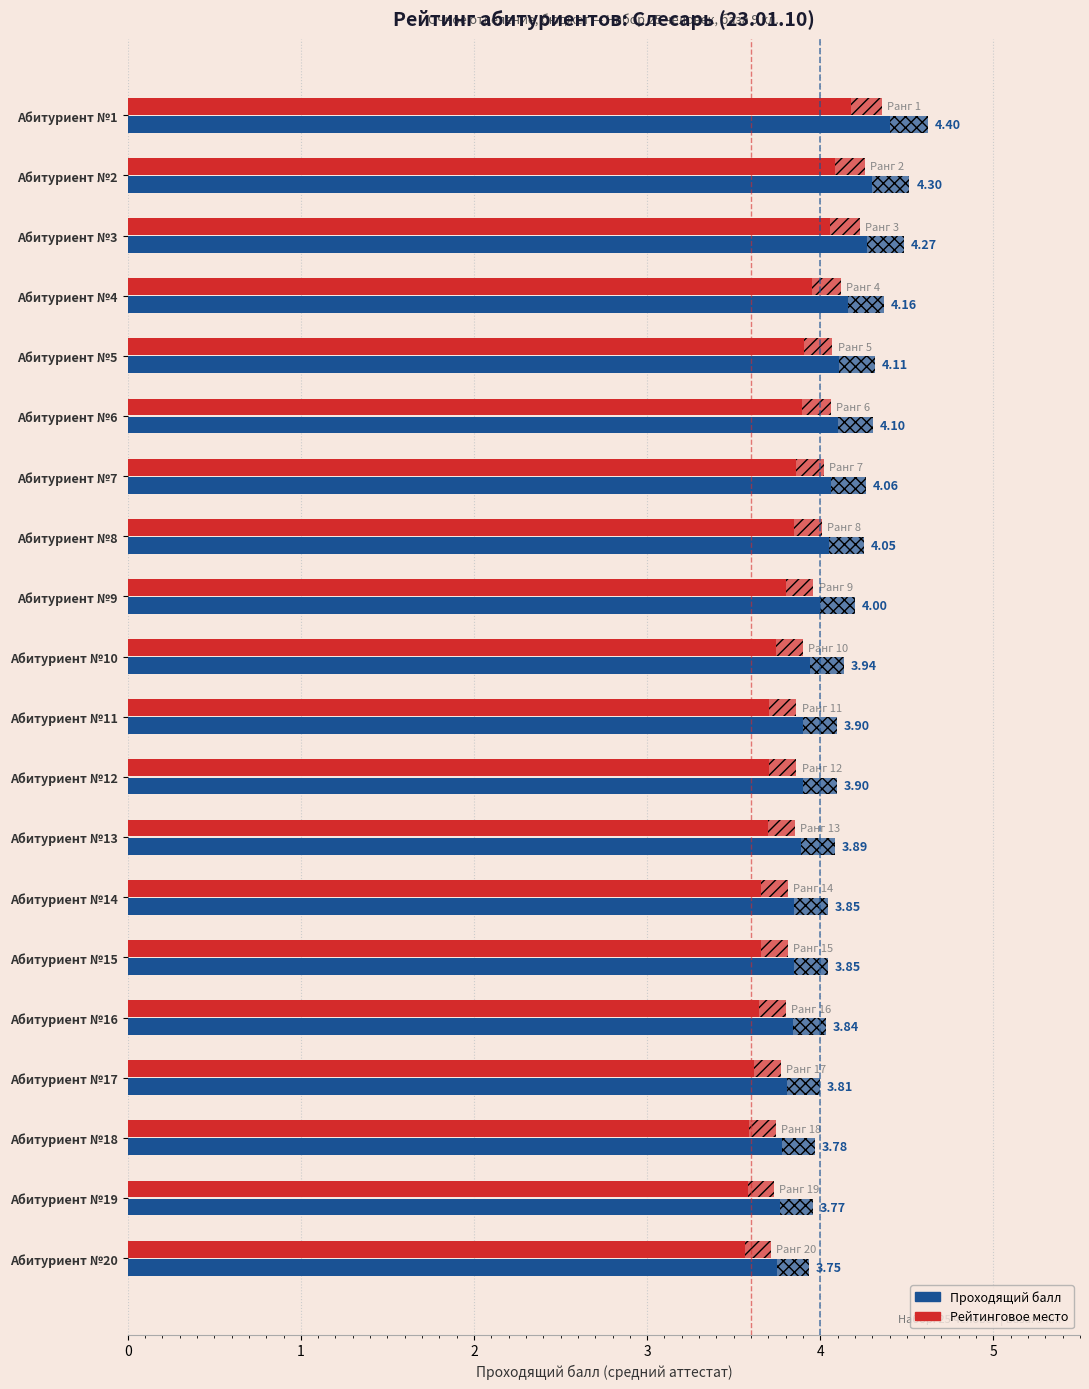

What is the sum of all Рейтинг (относительный) values?

75.7